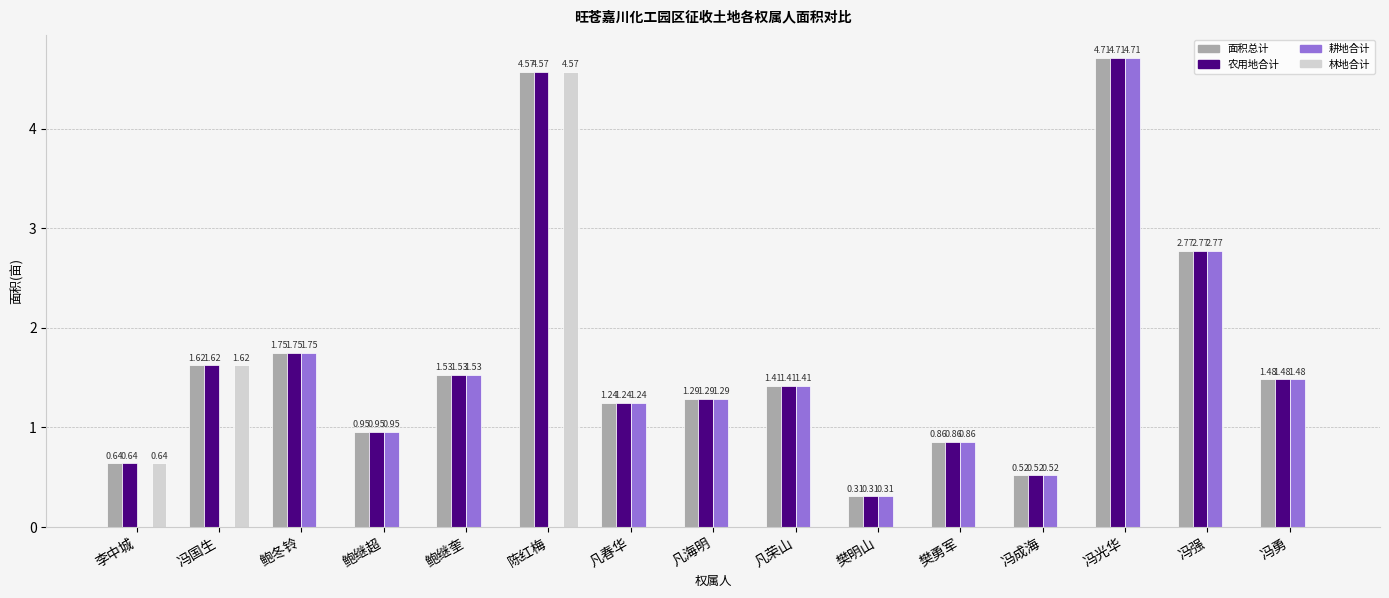

Which label corresponds to the largest value in the chart?

冯光华